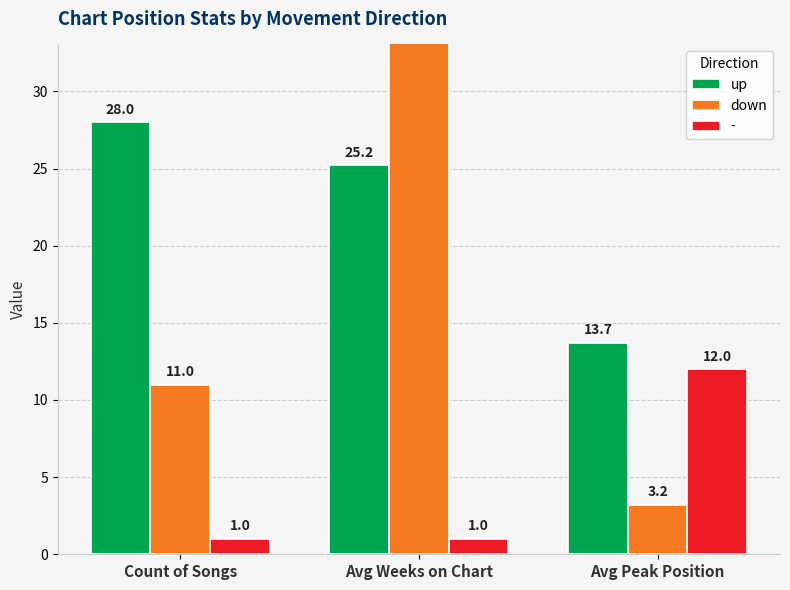

Does the chart contain any negative values?

No